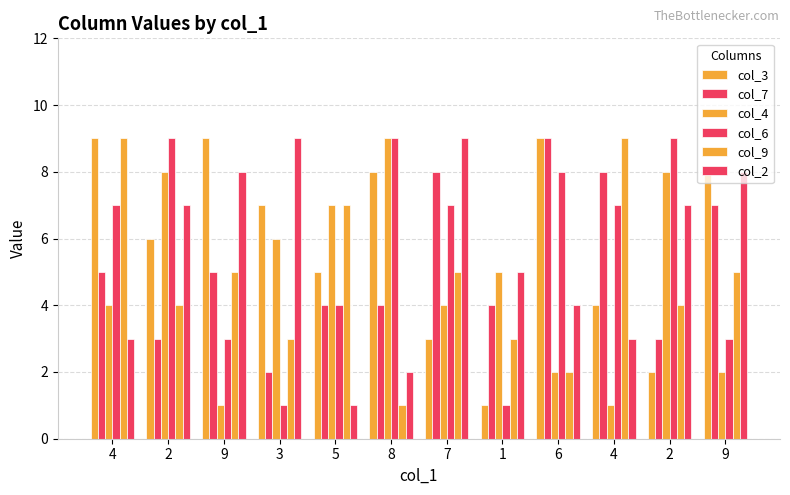

What is the label of the 4th bar from the left?

3